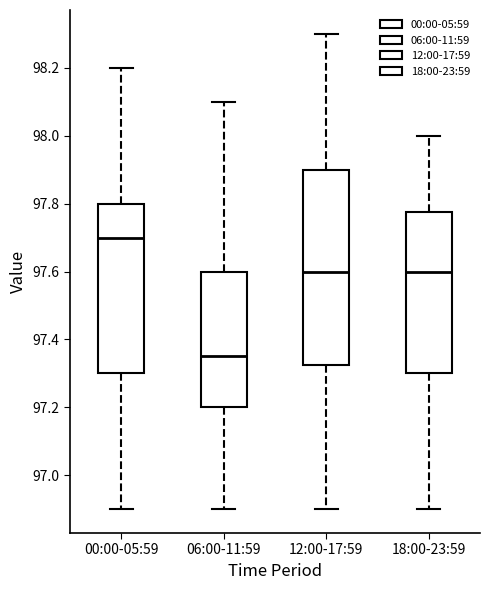

Which box's median line is the lowest?

06:00-11:59